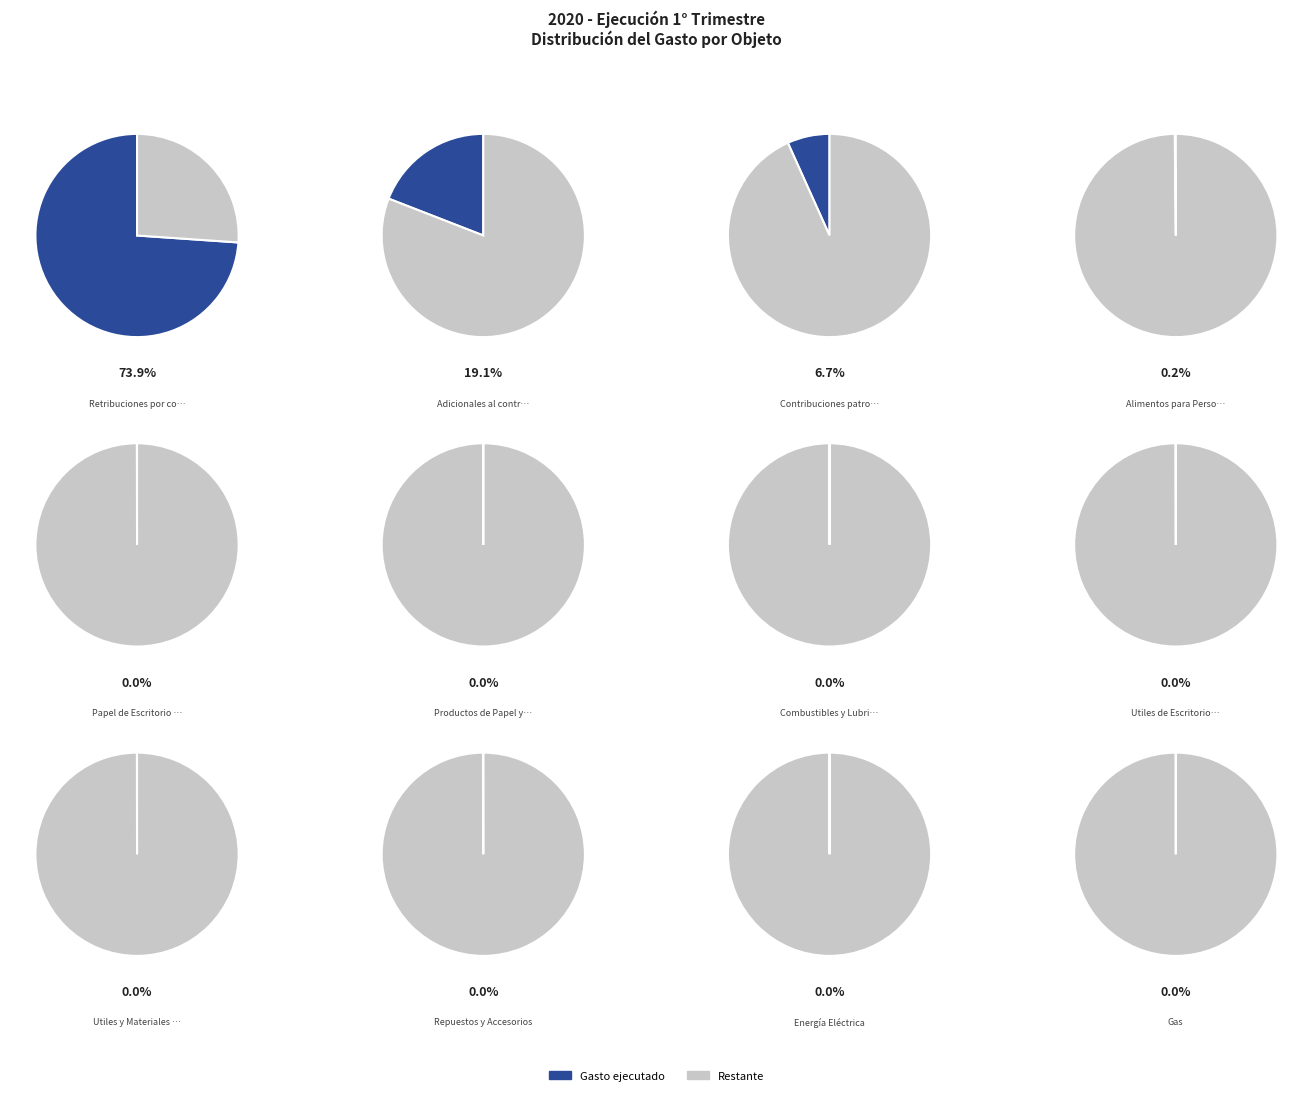

Which has a higher value, Adicionales al contrato or Papel de Escritorio y Cartón?

Adicionales al contrato